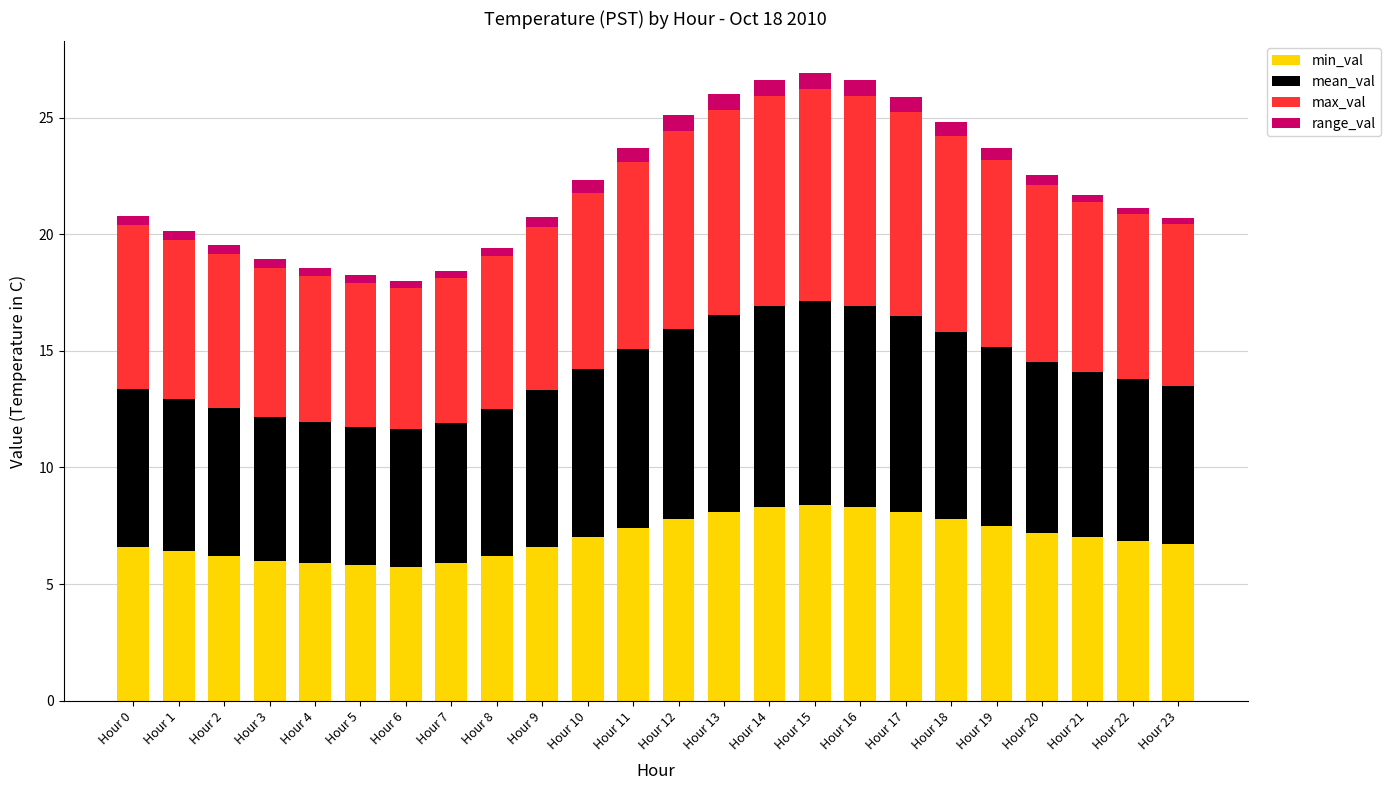

What is the maximum value for min_val?

8.4